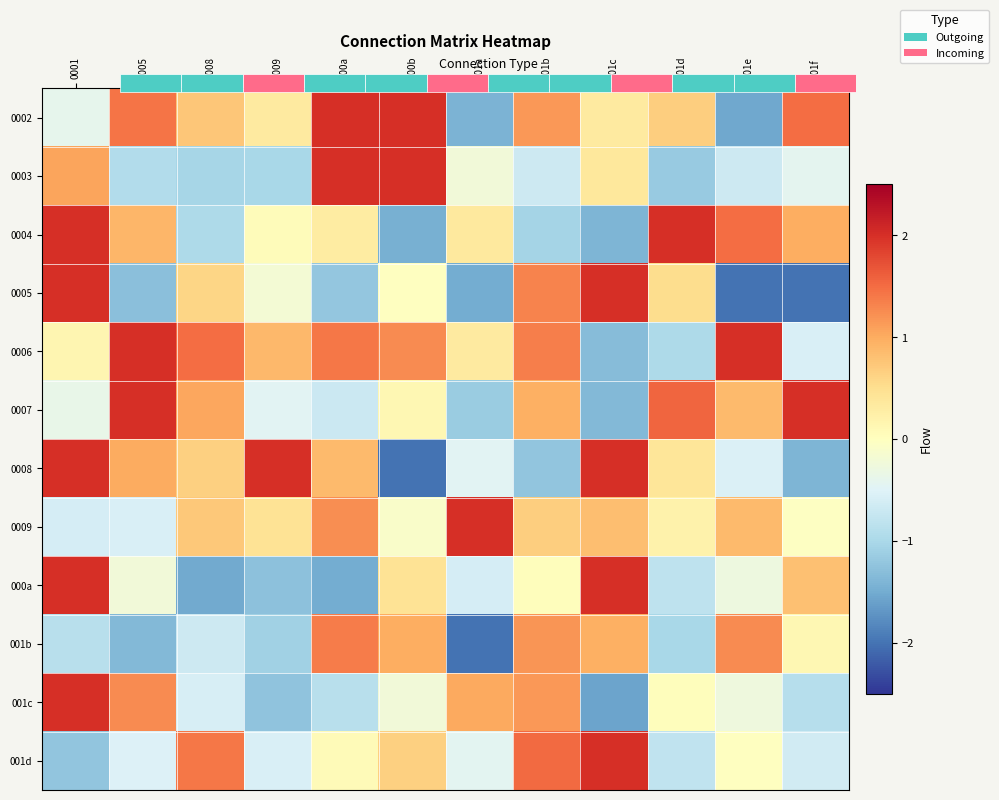

How many values in 0003 are above zero?

4